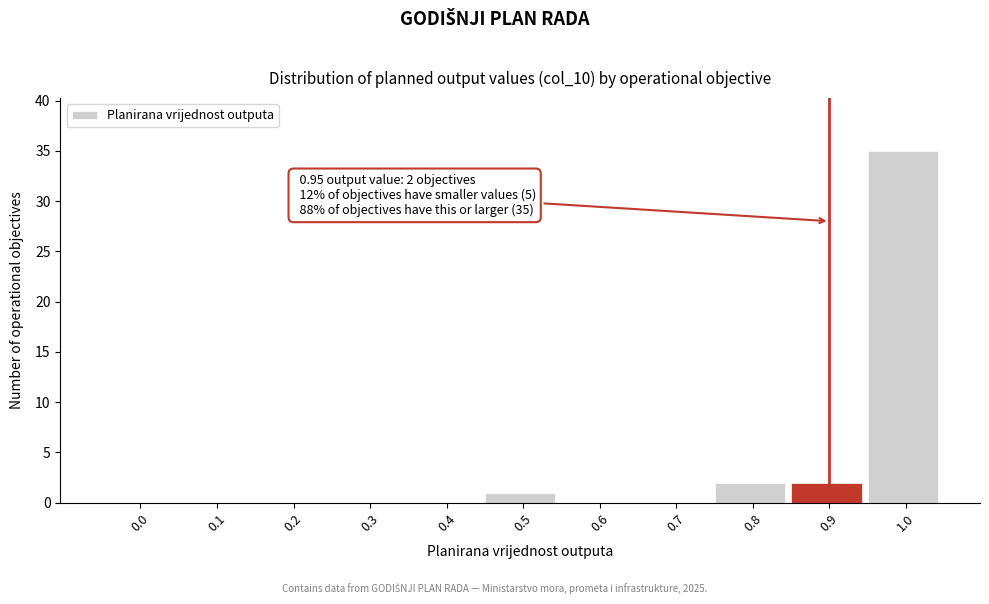

Reading right to left, list all the values displayed in this chart.

1.0=35	0.9=2	0.8=2	0.7=0	0.6=0	0.5=1	0.4=0	0.3=0	0.2=0	0.1=0	0.0=0